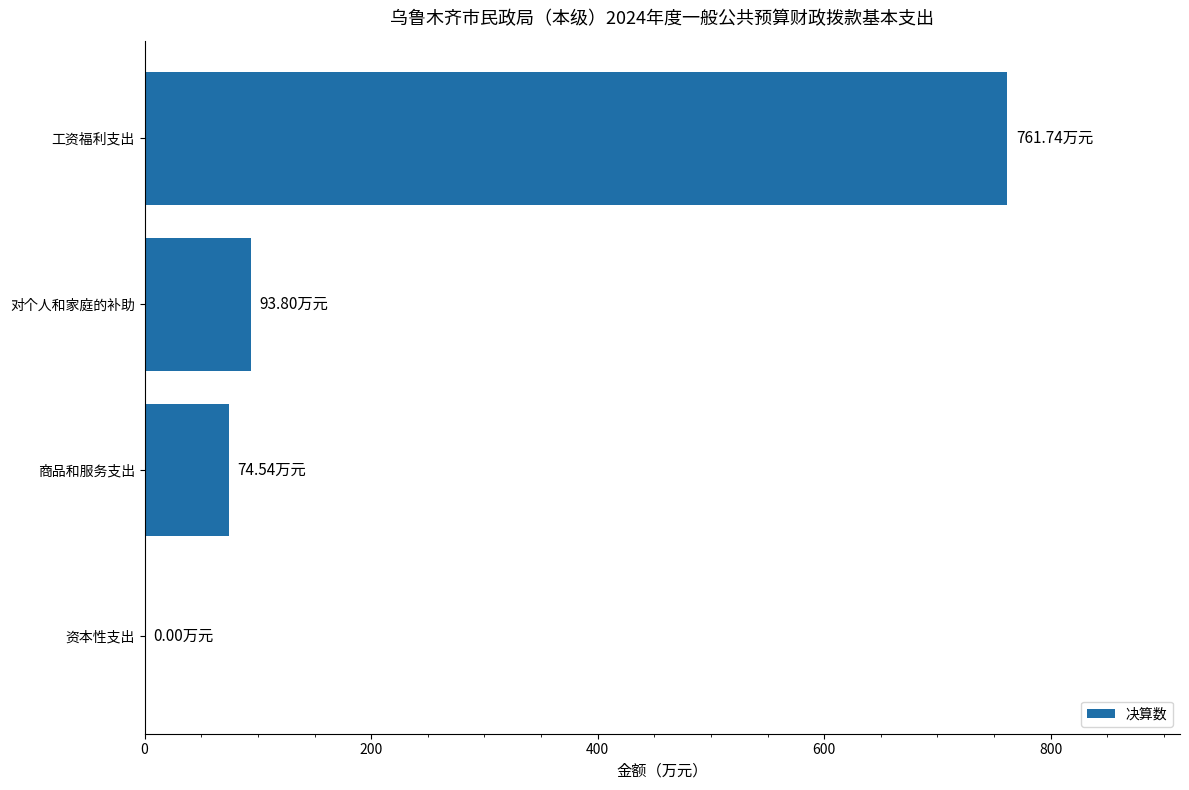

Are the bars horizontal?

Yes